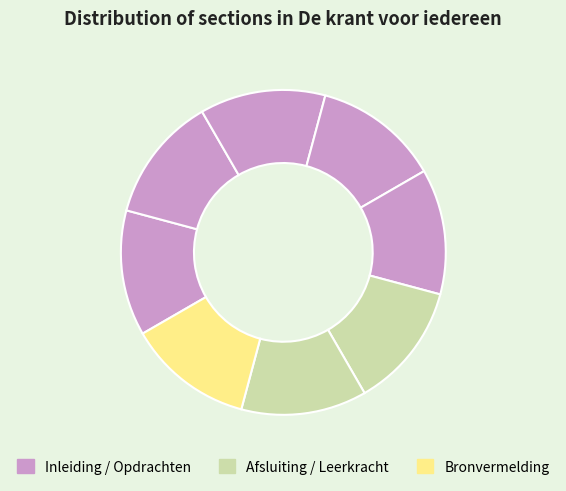

What is the smallest slice in the pie chart?

Inleiding